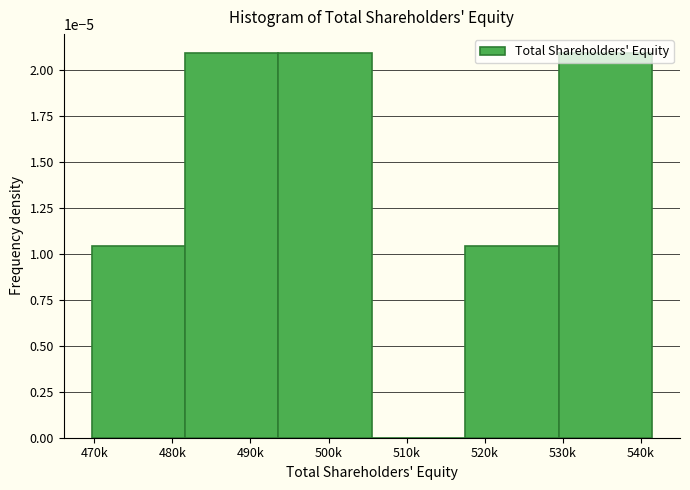

True or false: the data shows 0.0 at 520k.

True